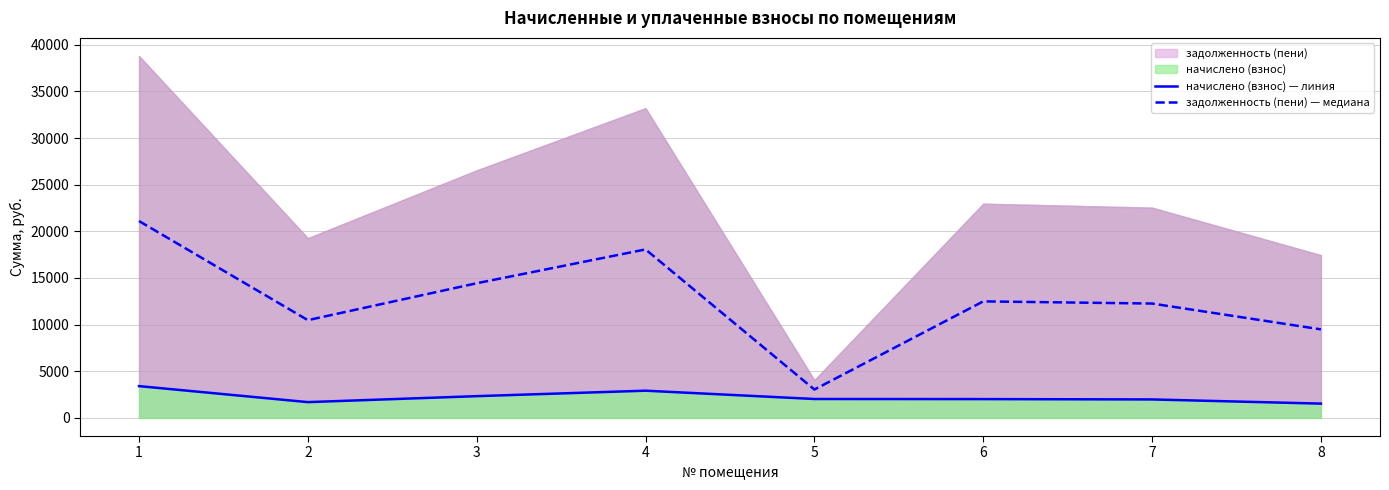

The value of начислено (взнос) — линия at 2 is 436.1. True or false?

False